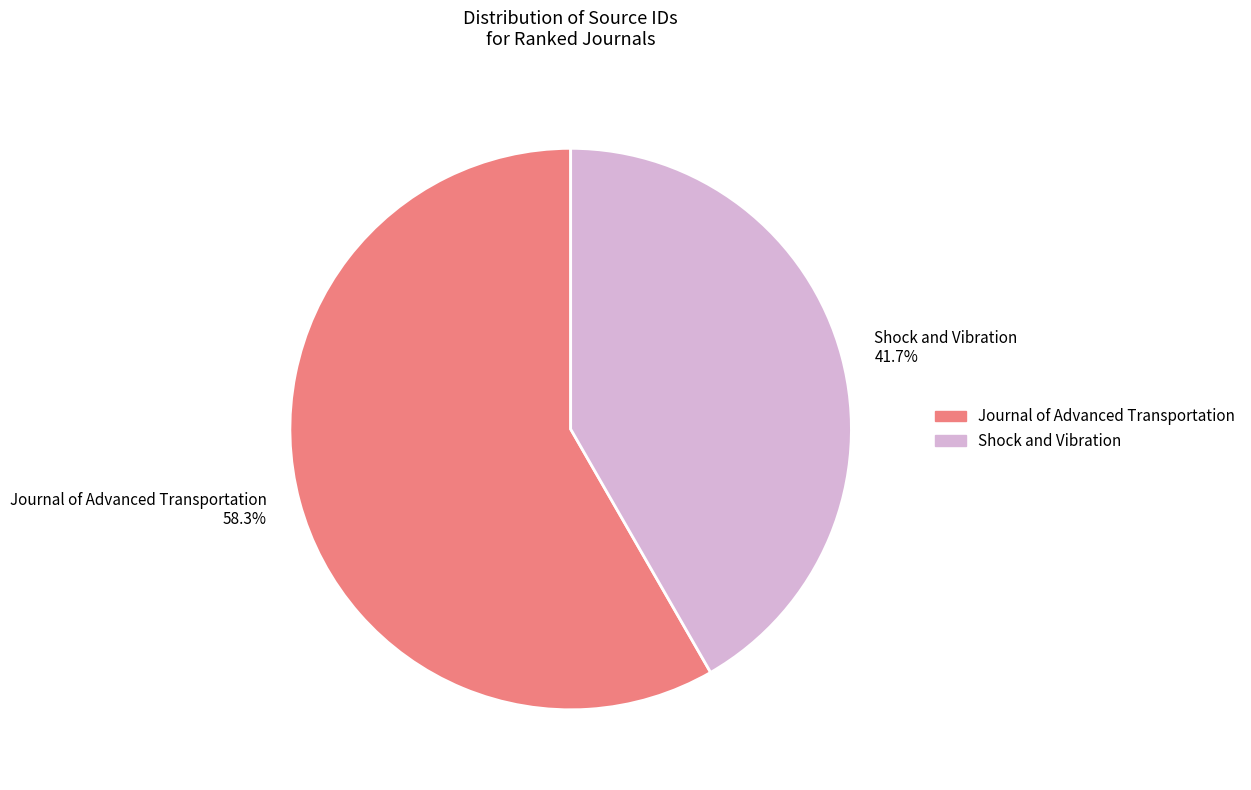

Combined, do Journal of Advanced Transportation and Shock and Vibration account for over 50%?

Yes